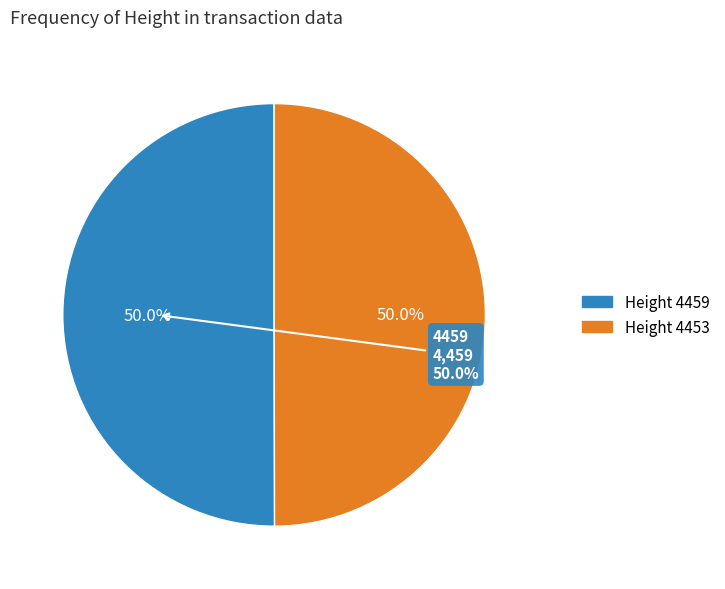

Approximately how many times larger is the value at 4459 compared to 4453?

1.0